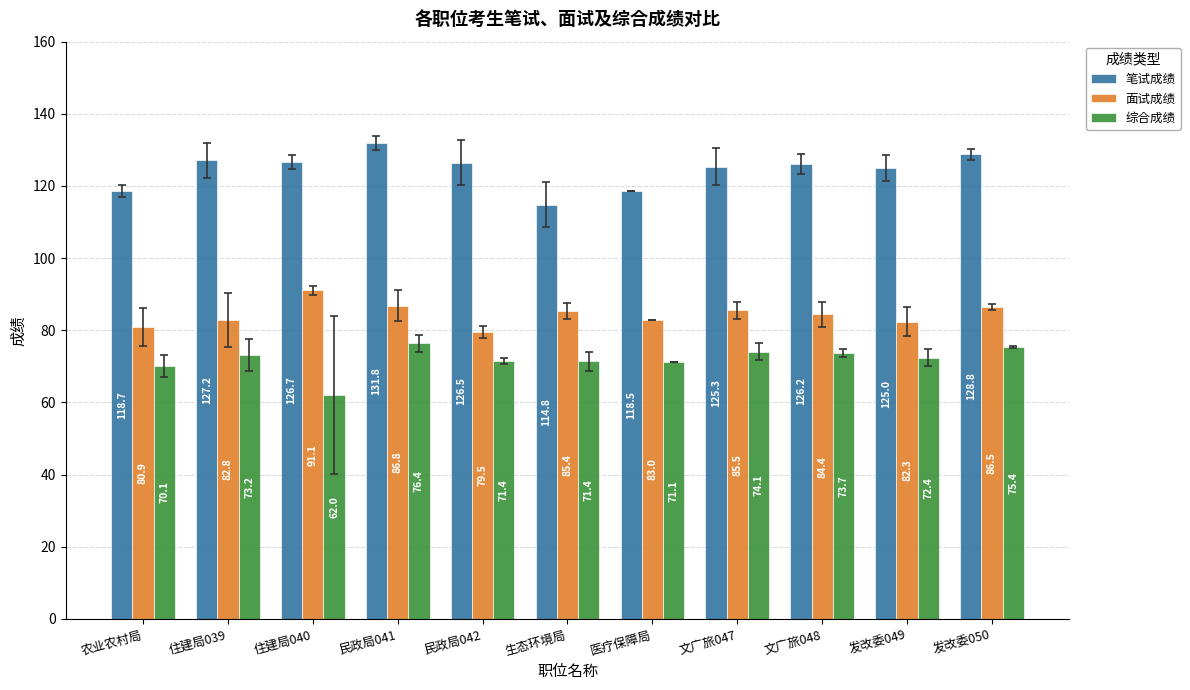

What are all the series names shown in the legend?

笔试成绩, 面试成绩, 综合成绩